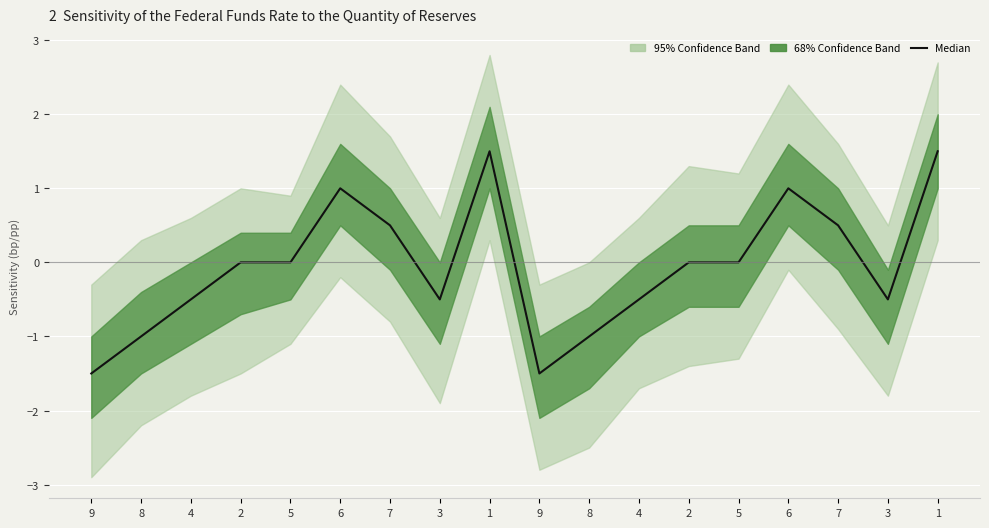

What is the difference between the maximum and minimum values?

3.0